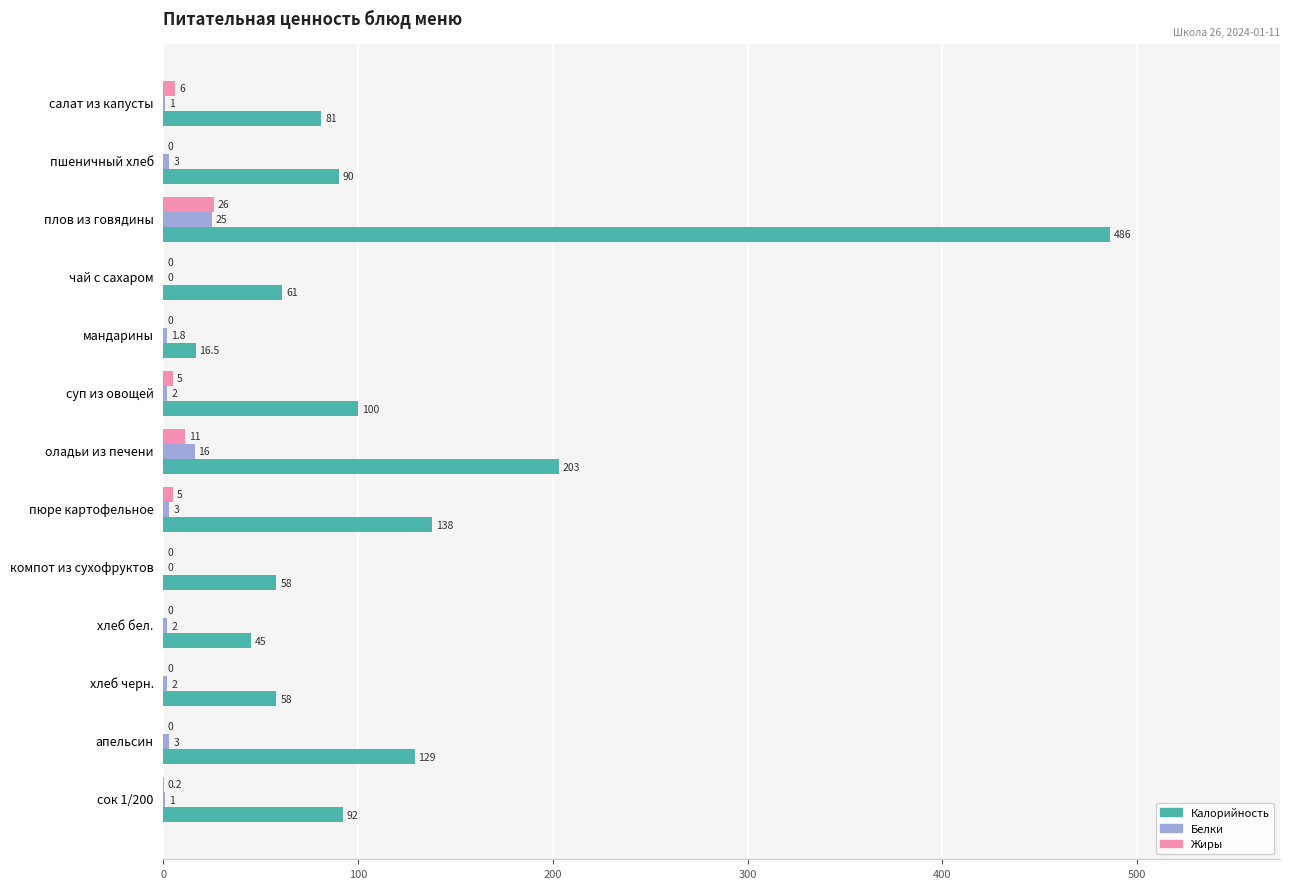

At which label does Калорийность reach its peak?

плов из говядины